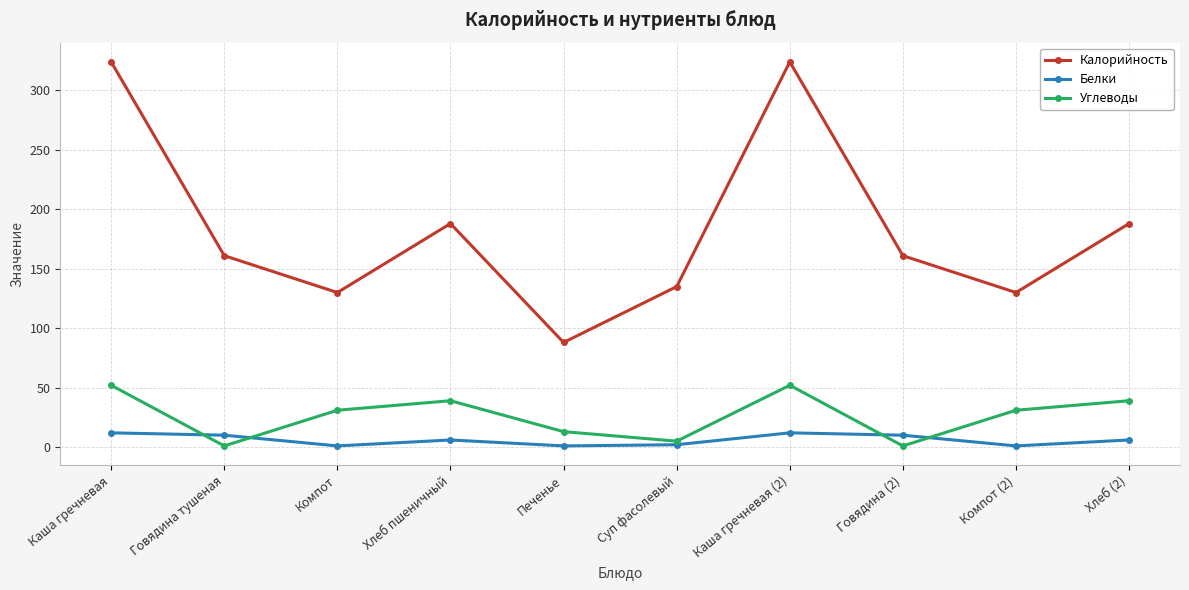

Between Говядина тушеная and Хлеб (2), which series saw the biggest shift?

Углеводы